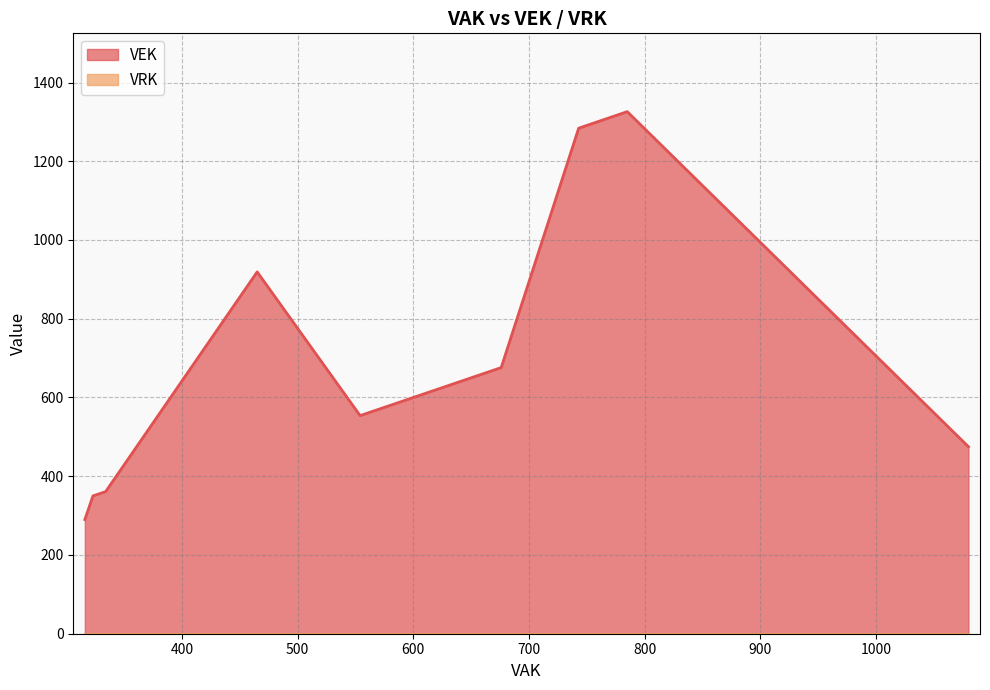

True or false: VEK and VRK cross at least once.

False